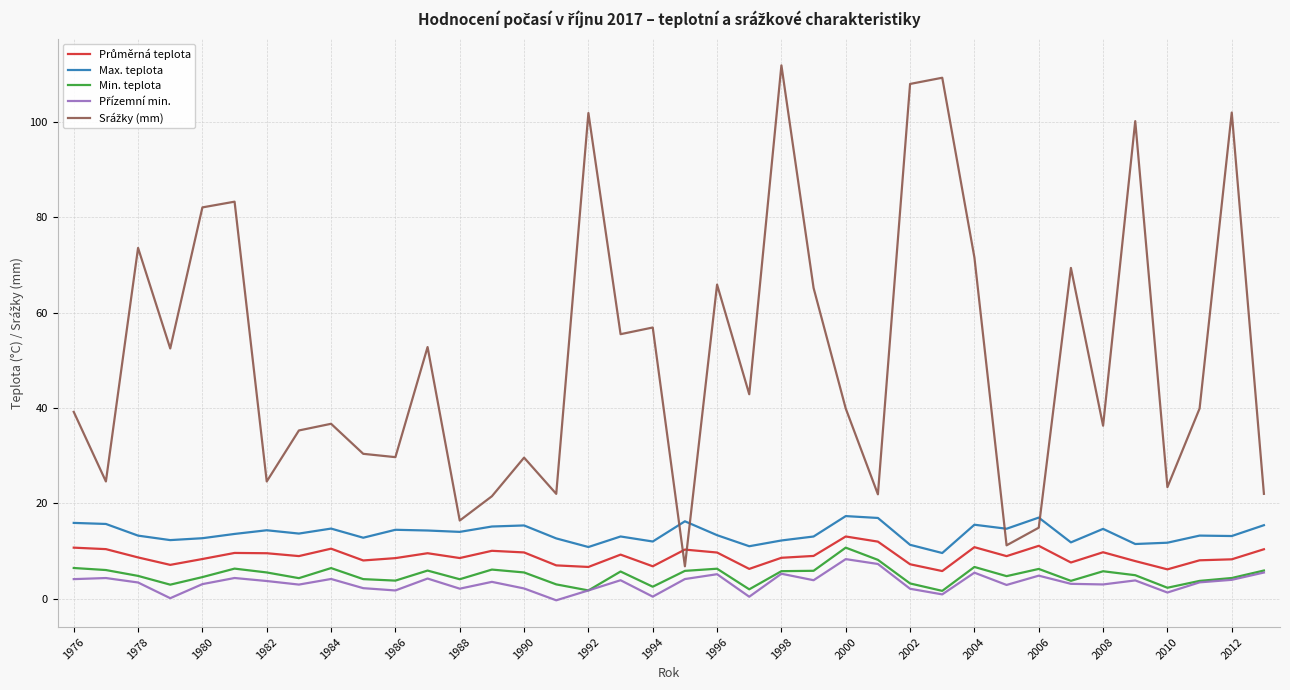

True or false: Min. teplota and Max. teplota intersect in this chart.

False